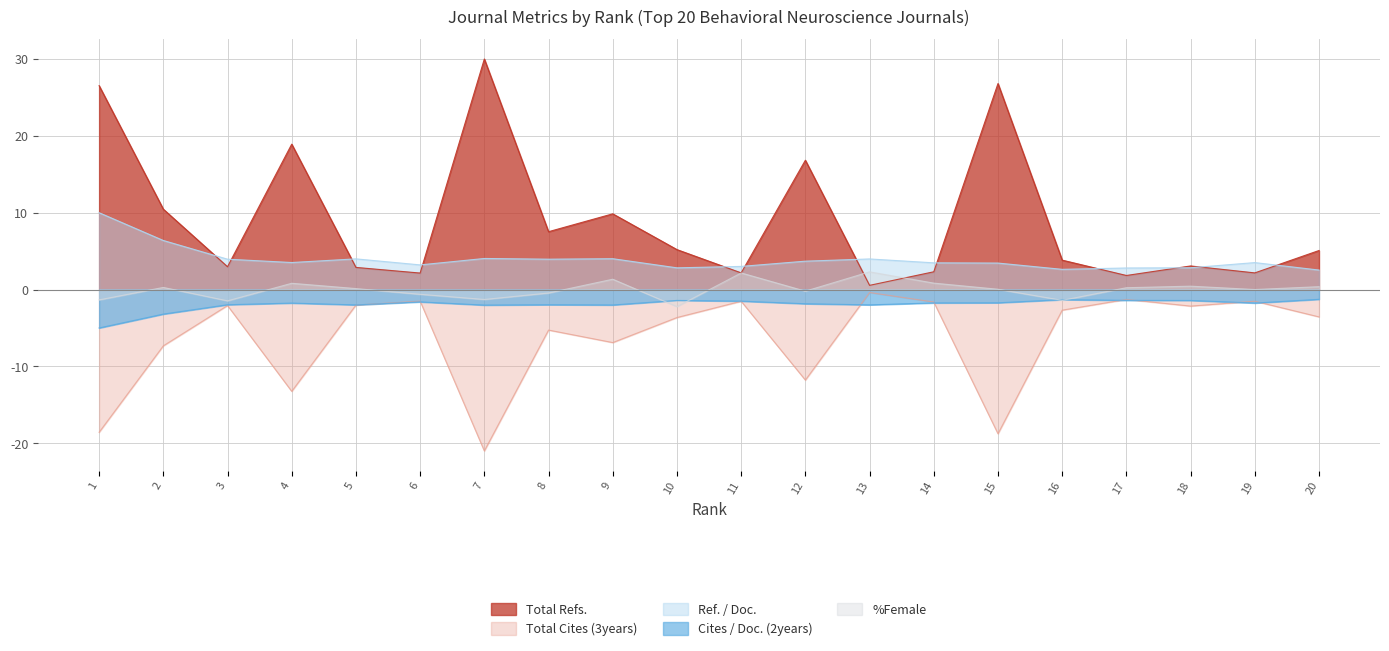

Read the Cites / Doc. (2years) value at 14.

-1.7